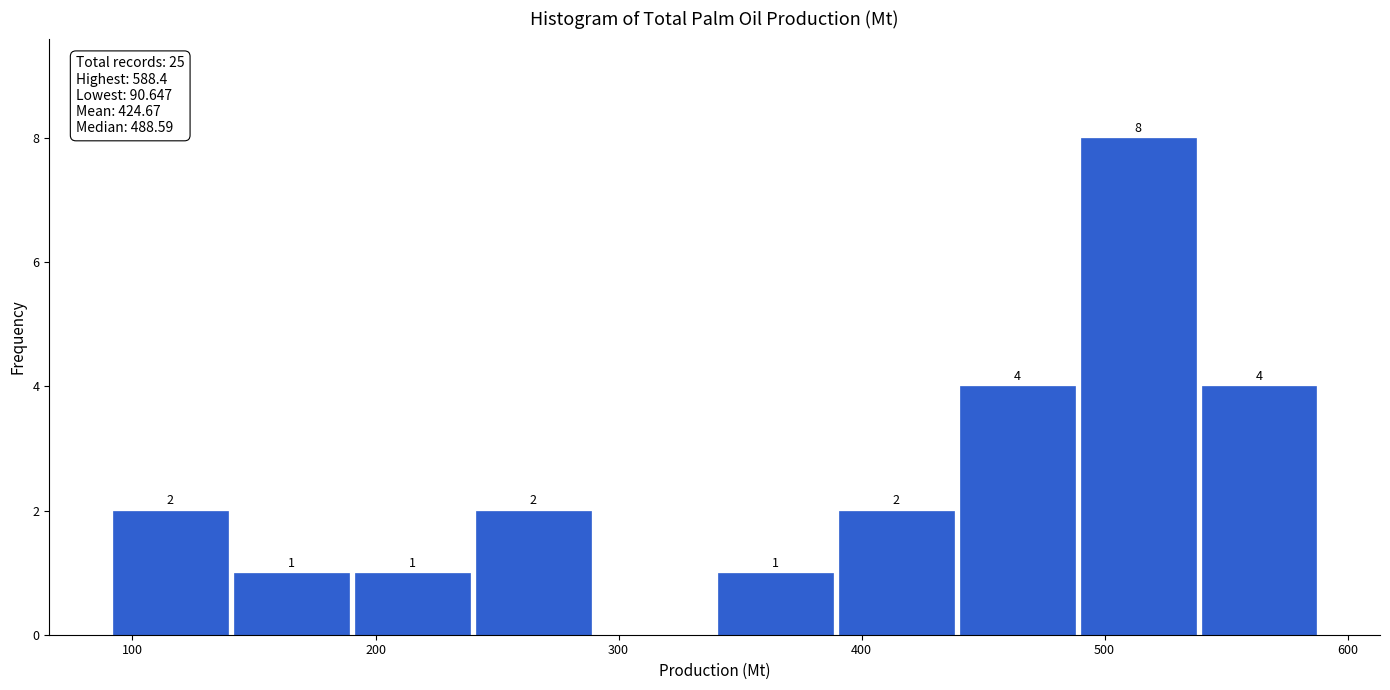

Which range on the x-axis has the tallest bar?

490 to 540